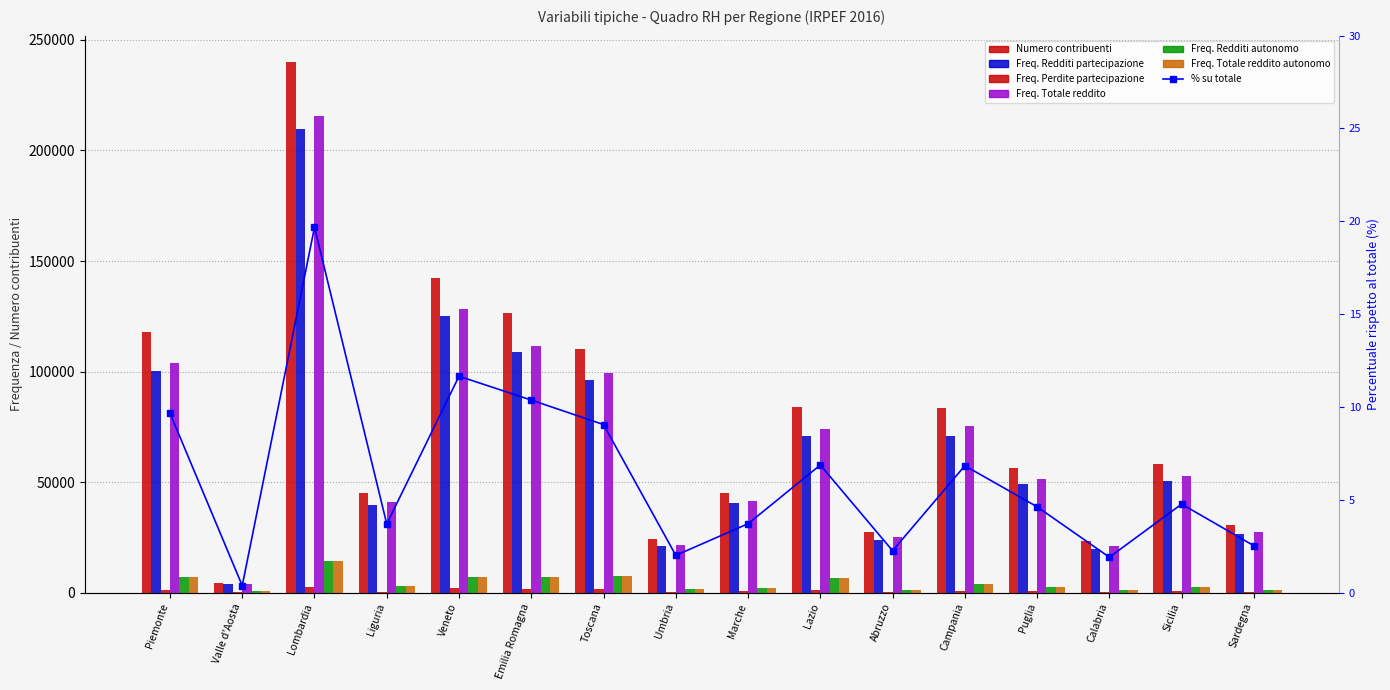

Which series has the largest total across all categories?

Numero contribuenti